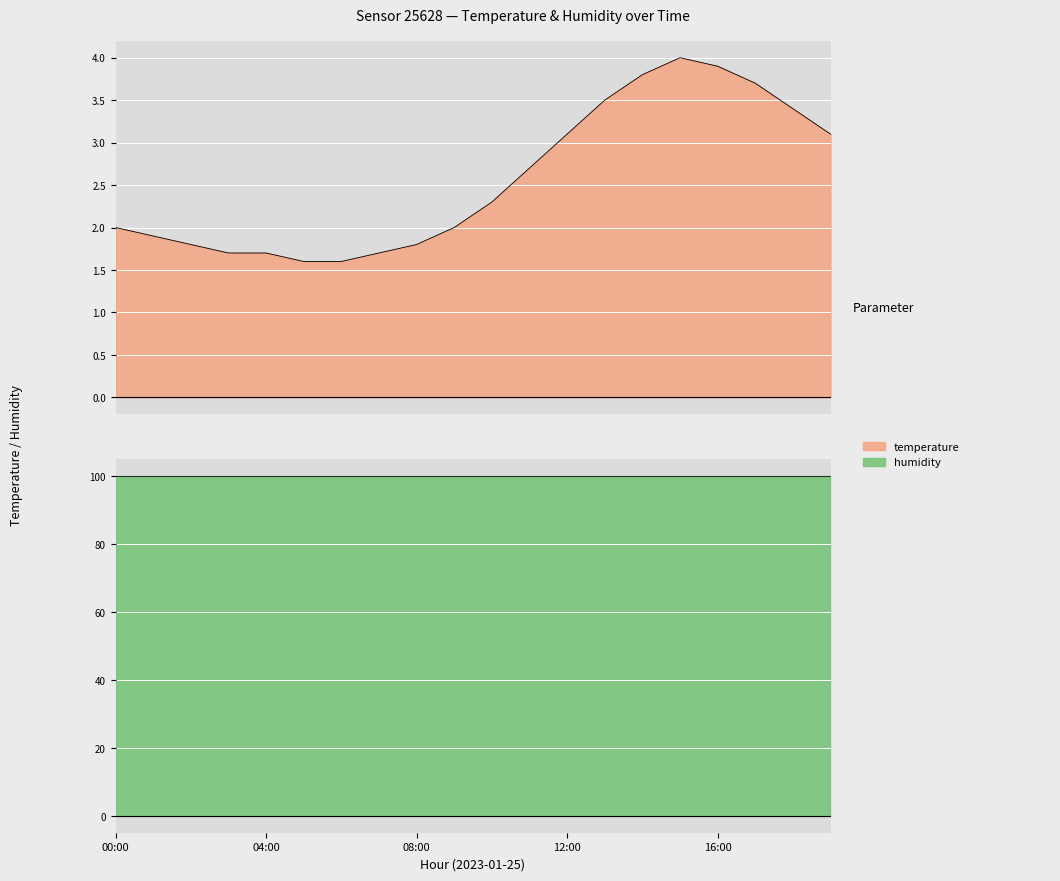

True or false: the data shows 2.0 at 00:00.

True